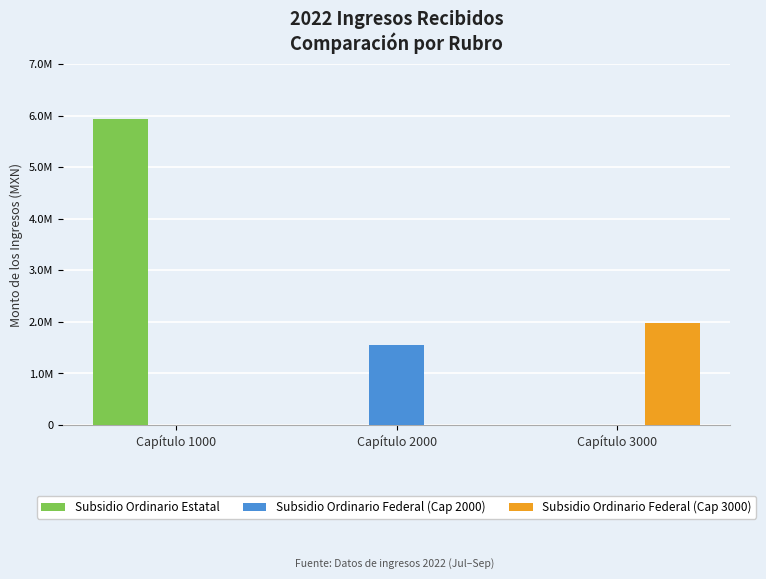

What is the total value across all series at Capítulo 3000?

1971537.0